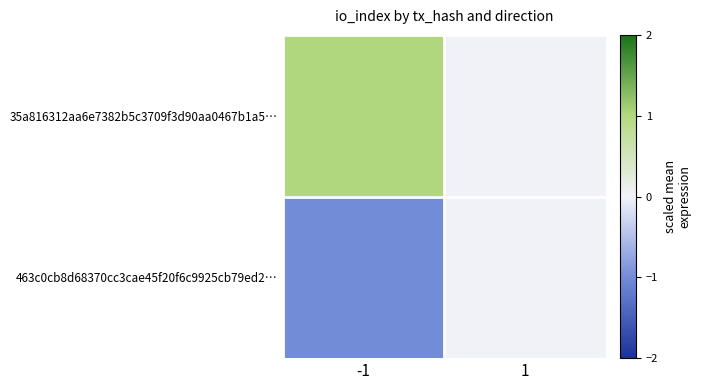

List the series in order of their overall mean, lowest first.

463c0cb8d68370cc3cae45f20f6c9925cb79ed2…, 35a816312aa6e7382b5c3709f3d90aa0467b1a5…